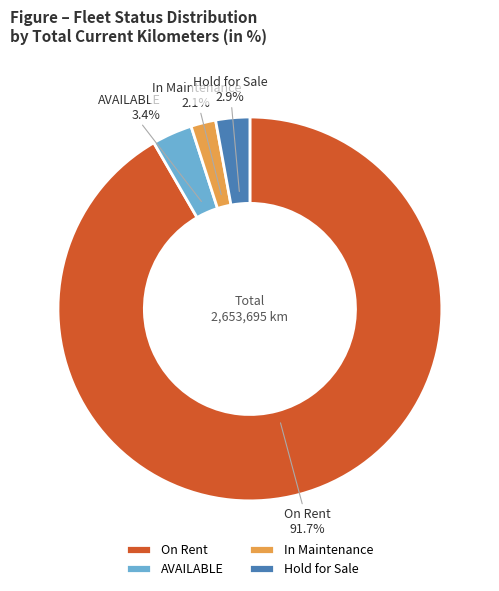

Rank the categories by value from lowest to highest.

In Maintenance, Hold for Sale, AVAILABLE, On Rent